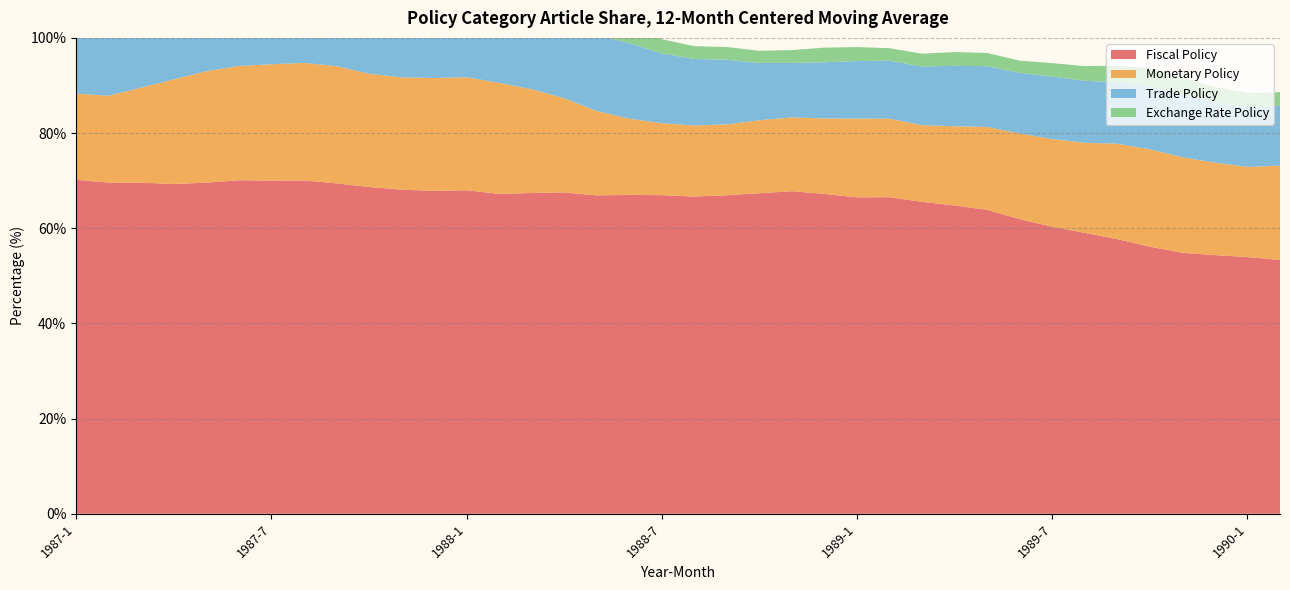

Reading right to left, what are all the values shown in this chart?

Fiscal Policy: 1990-2=53.3	1990-1=54.0	1989-12=54.4	1989-11=54.8	1989-10=56.1	1989-9=57.7	1989-8=59.0	1989-7=60.3	1989-6=61.9	1989-5=63.9	1989-4=64.8	1989-3=65.5	1989-2=66.5	1989-1=66.5	1988-12=67.2	1988-11=67.8	1988-10=67.4	1988-9=66.9	1988-8=66.7	1988-7=67.0	1988-6=67.0	1988-5=66.9	1988-4=67.5	1988-3=67.4	1988-2=67.2	1988-1=68.0	1987-12=67.9	1987-11=68.1	1987-10=68.7	1987-9=69.4	1987-8=70.0	1987-7=70.0	1987-6=70.1	1987-5=69.6	1987-4=69.3	1987-3=69.6	1987-2=69.6	1987-1=70.2
Monetary Policy: 1990-2=19.8	1990-1=18.9	1989-12=19.4	1989-11=20.1	1989-10=20.5	1989-9=20.1	1989-8=18.9	1989-7=18.4	1989-6=18.0	1989-5=17.4	1989-4=16.6	1989-3=16.1	1989-2=16.5	1989-1=16.6	1988-12=15.8	1988-11=15.5	1988-10=15.3	1988-9=14.9	1988-8=14.9	1988-7=15.1	1988-6=16.0	1988-5=17.7	1988-4=19.8	1988-3=21.8	1988-2=23.3	1988-1=23.8	1987-12=23.7	1987-11=23.6	1987-10=23.8	1987-9=24.6	1987-8=24.7	1987-7=24.4	1987-6=24.0	1987-5=23.4	1987-4=22.0	1987-3=20.0	1987-2=18.2	1987-1=18.1
Trade Policy: 1990-2=12.5	1990-1=12.6	1989-12=12.7	1989-11=13.2	1989-10=13.3	1989-9=13.0	1989-8=13.0	1989-7=13.2	1989-6=12.7	1989-5=12.8	1989-4=12.7	1989-3=12.3	1989-2=12.2	1989-1=12.1	1988-12=11.8	1988-11=11.4	1988-10=12.0	1988-9=13.6	1988-8=14.0	1988-7=14.7	1988-6=15.9	1988-5=16.0	1988-4=15.9	1988-3=16.0	1988-2=16.1	1988-1=16.1	1987-12=16.1	1987-11=16.6	1987-10=16.5	1987-9=15.6	1987-8=14.9	1987-7=13.5	1987-6=12.4	1987-5=12.5	1987-4=12.7	1987-3=13.4	1987-2=13.6	1987-1=13.7
Exchange Rate Policy: 1990-2=2.9	1990-1=3.0	1989-12=3.2	1989-11=3.6	1989-10=3.7	1989-9=3.4	1989-8=3.1	1989-7=2.8	1989-6=2.6	1989-5=2.8	1989-4=2.9	1989-3=2.7	1989-2=2.6	1989-1=2.9	1988-12=3.1	1988-11=2.7	1988-10=2.5	1988-9=2.7	1988-8=2.7	1988-7=3.0	1988-6=3.9	1988-5=4.5	1988-4=4.9	1988-3=5.2	1988-2=5.2	1988-1=5.0	1987-12=4.7	1987-11=4.7	1987-10=5.0	1987-9=5.3	1987-8=5.7	1987-7=5.8	1987-6=5.4	1987-5=4.8	1987-4=4.3	1987-3=4.2	1987-2=4.4	1987-1=4.9